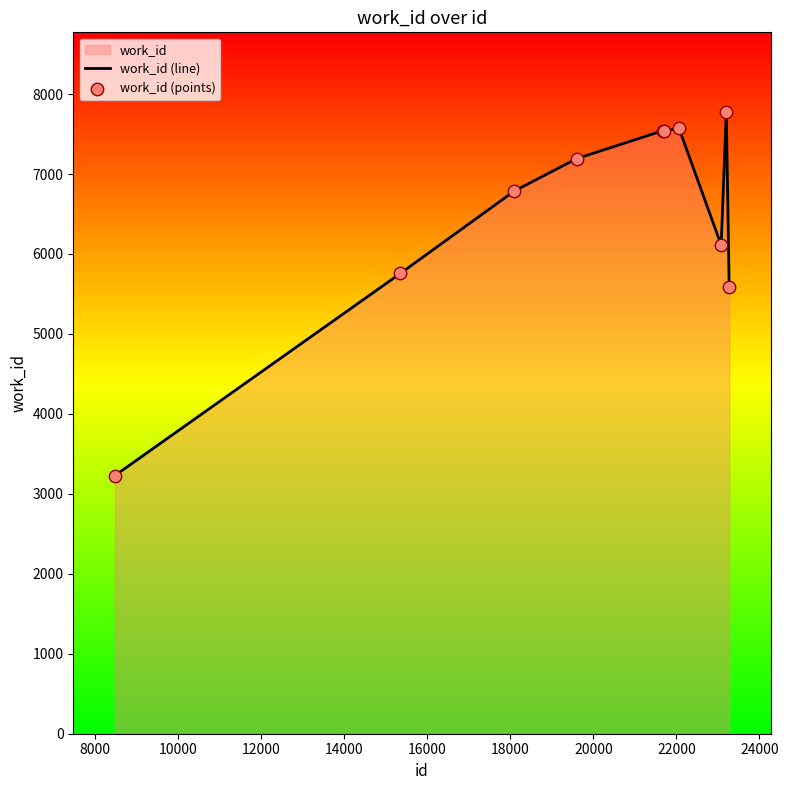

Which series reaches the minimum Y coordinate?

work_id (line)